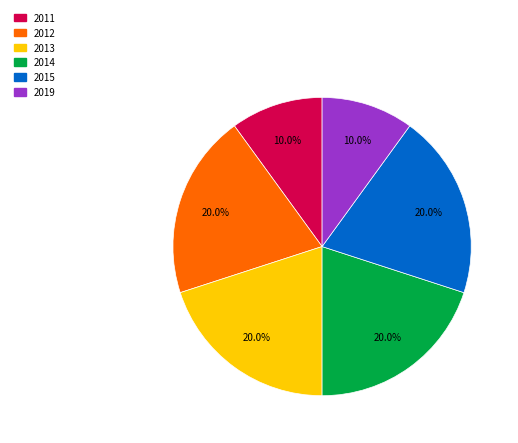

Is there a majority slice in this chart?

No